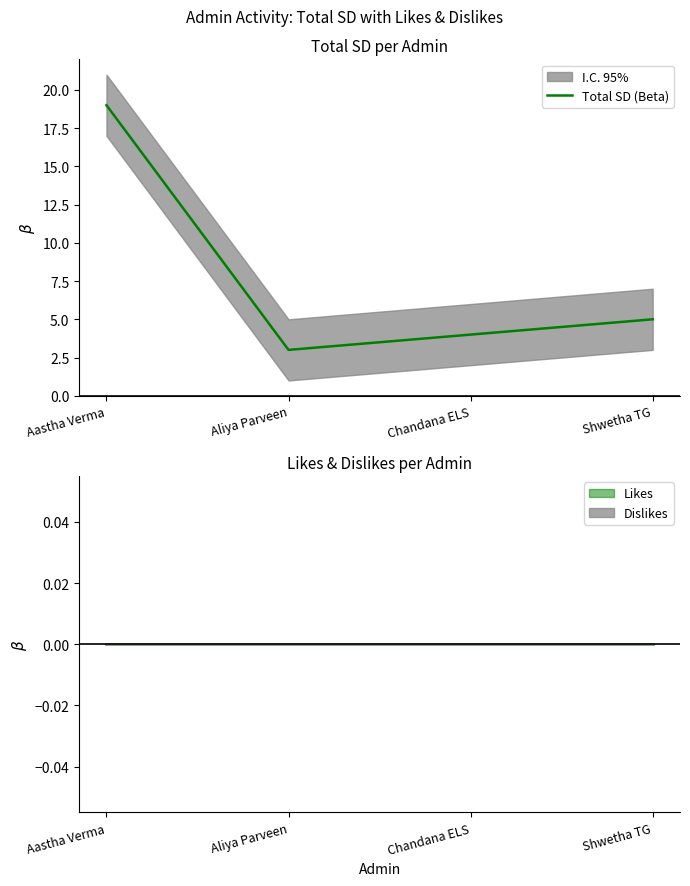

How many interior local valleys (lower than both neighbors) does the data have?

1